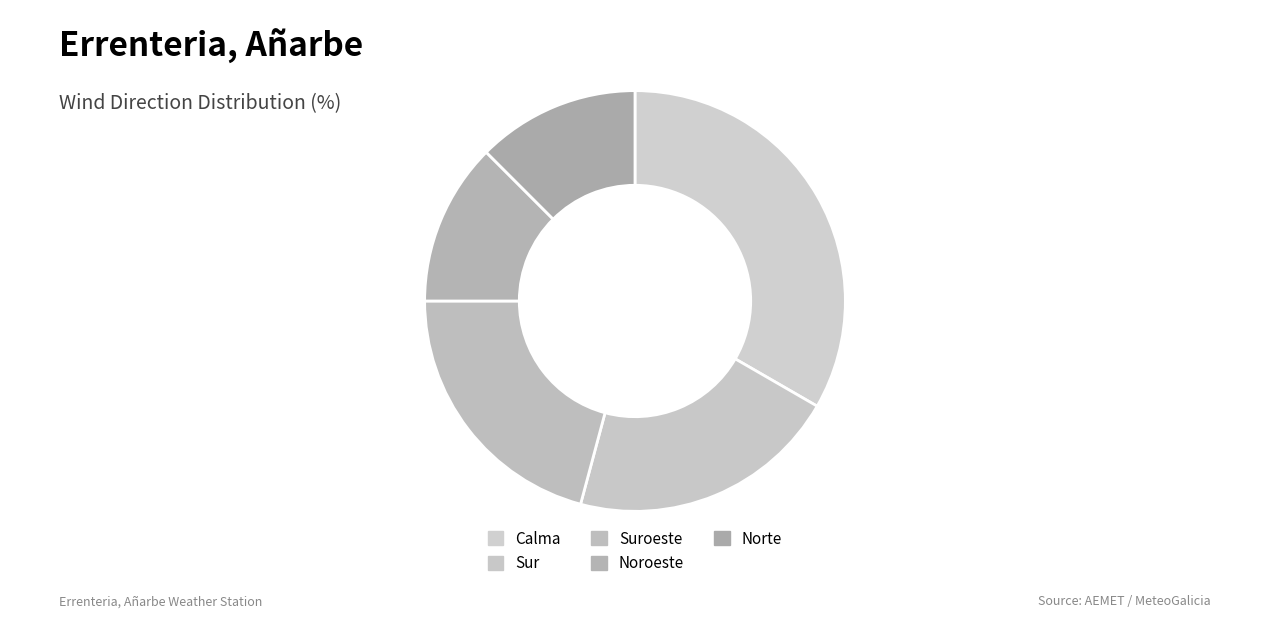

Does any single category account for the majority?

No